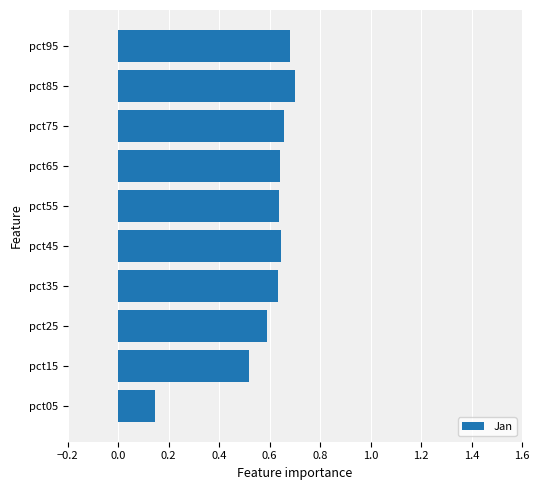

How many bars are there in total?

10